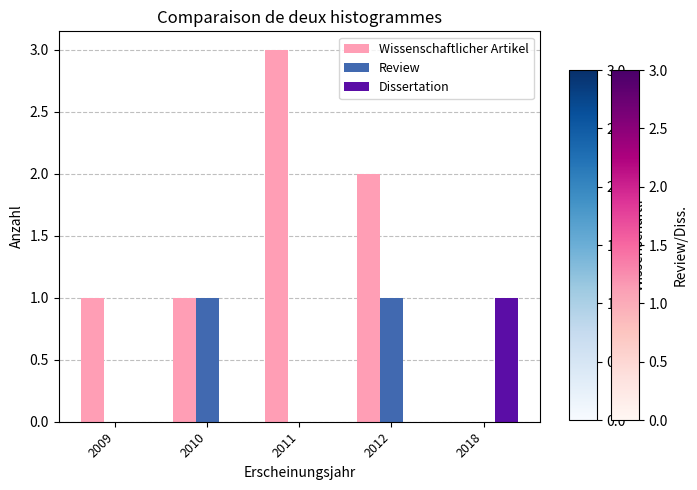

Between 2009 and 2011, which series saw the biggest shift?

Wissenschaftlicher Artikel